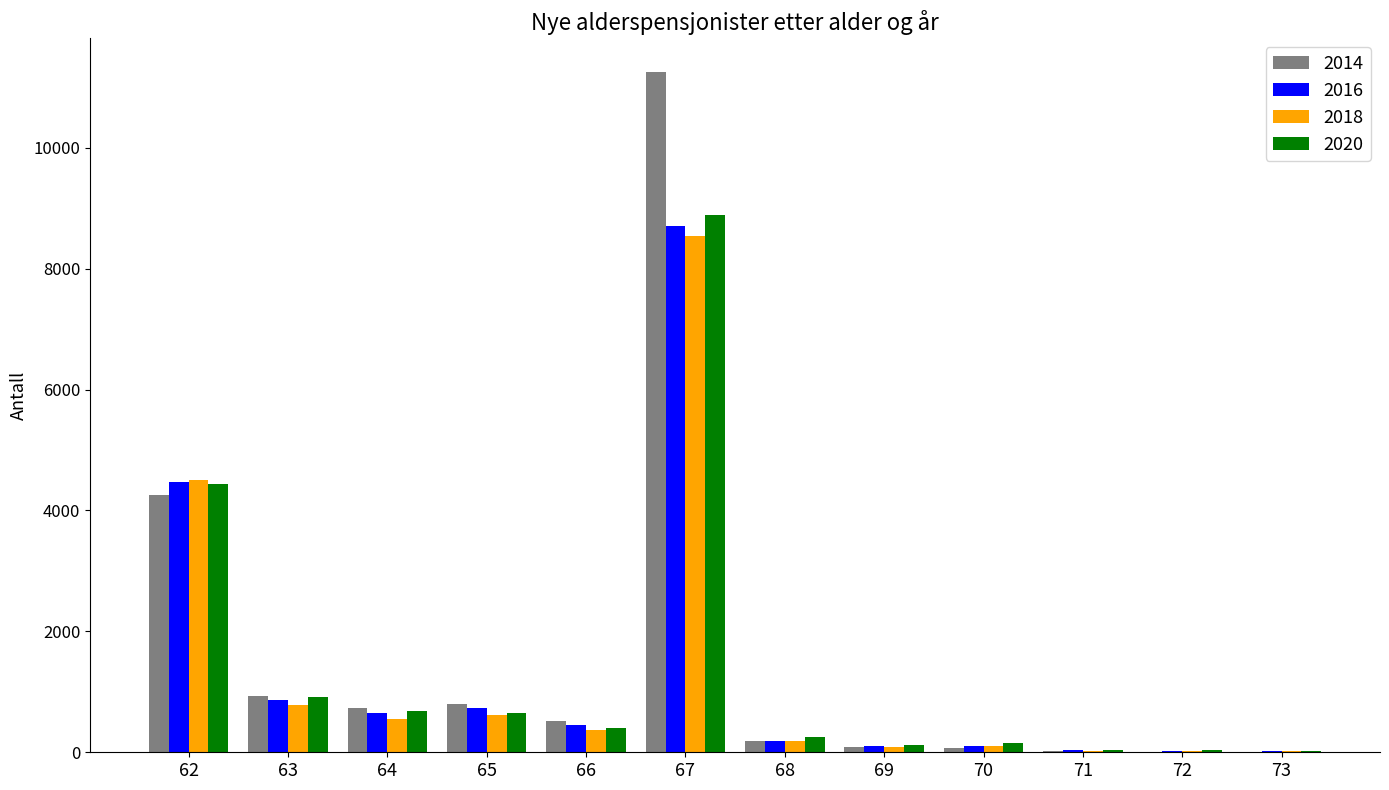

What is the maximum value for 2018?

8544